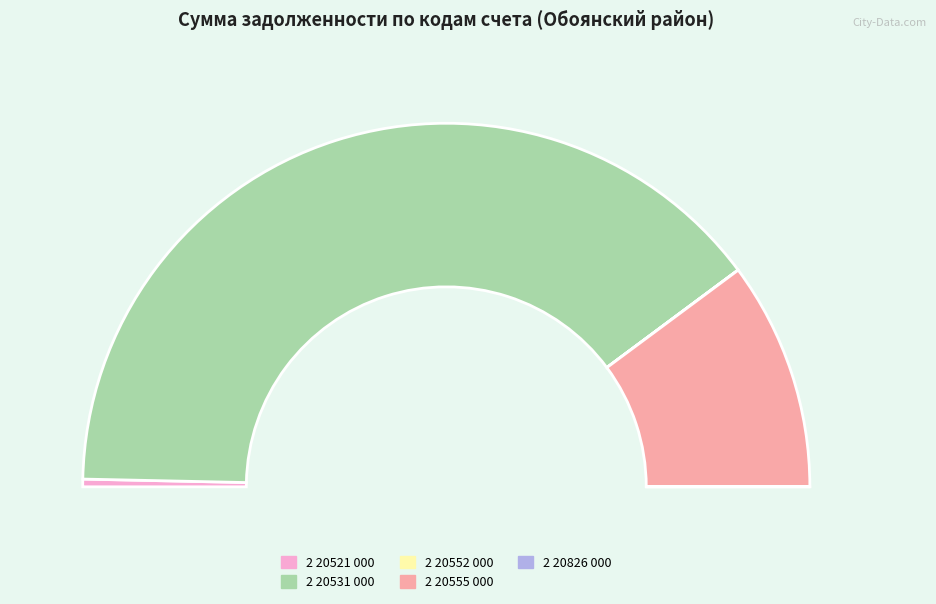

To the nearest percent, what is the average slice percentage?

20%